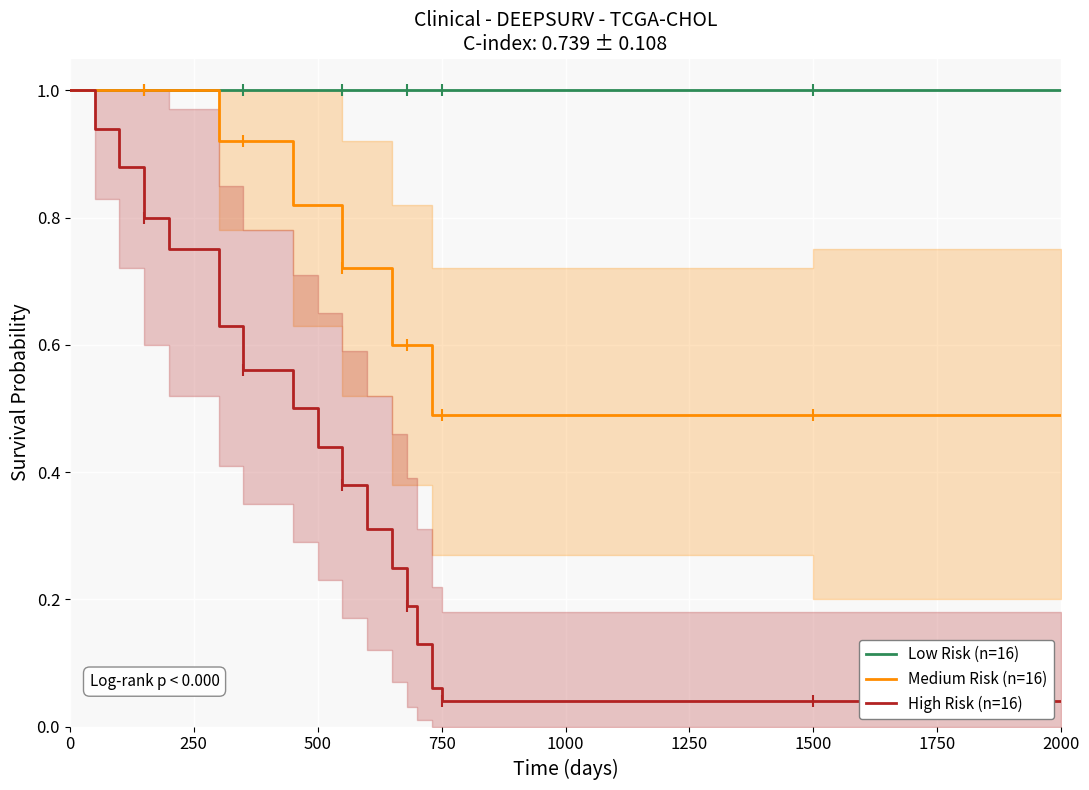

How many lines are shown in the chart?

3